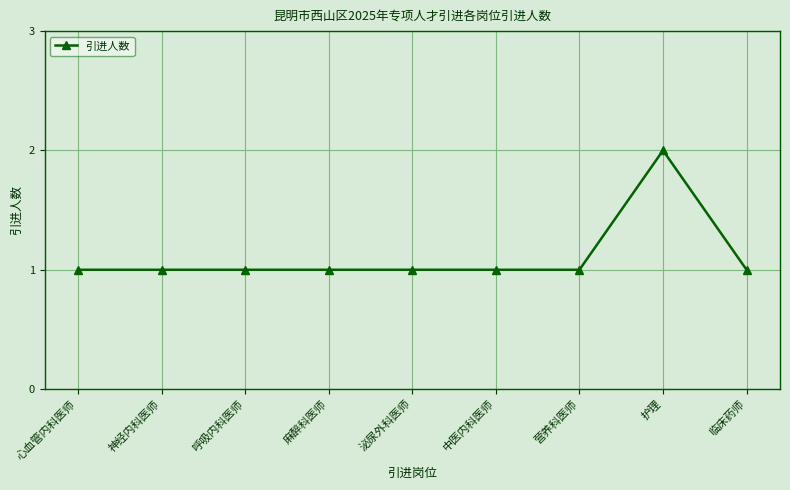

What is the sum of the values at 护理 and 呼吸内科医师?

3